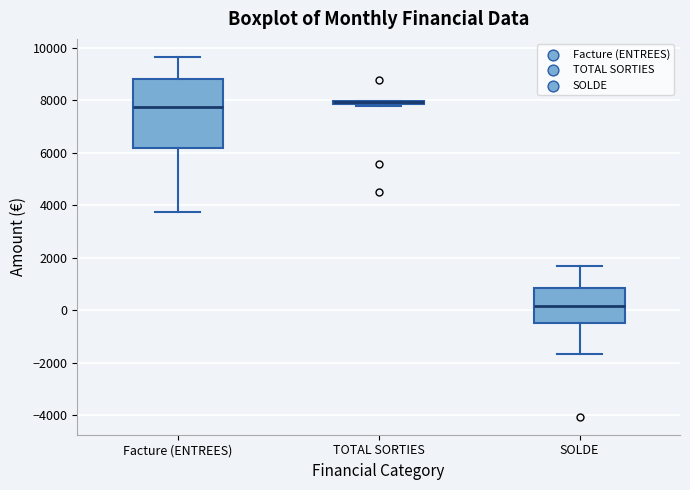

Which box is the tallest, from its lower edge to its upper edge?

Facture (ENTREES)